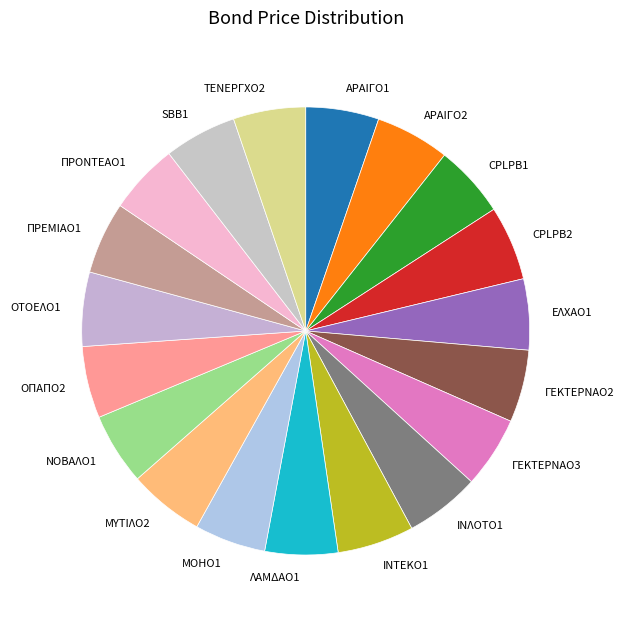

The ΠΡΕΜΙΑΟ1 slice represents 1% of the pie. True or false?

False